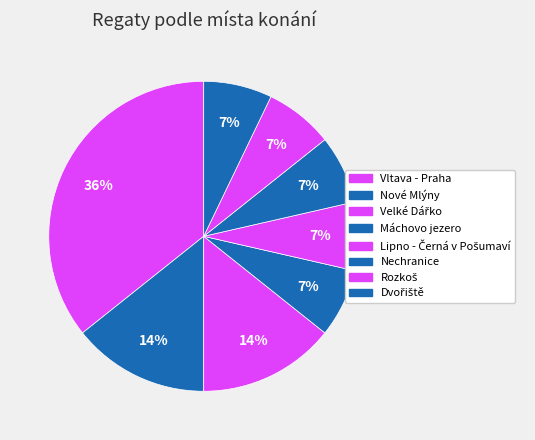

How many segments does this pie chart have?

8